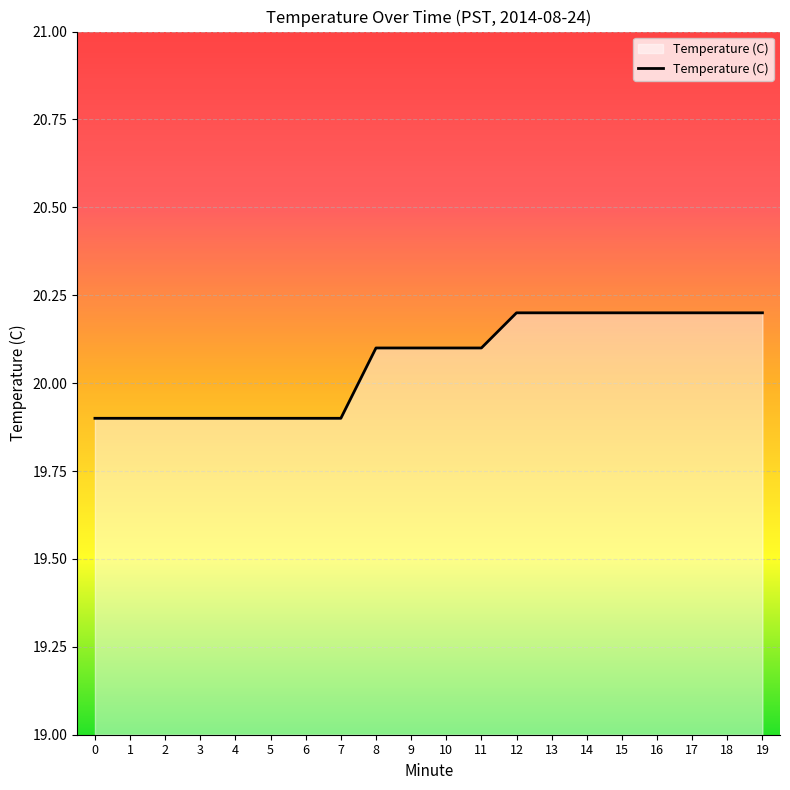

What is the minimum value shown in the chart?

19.9